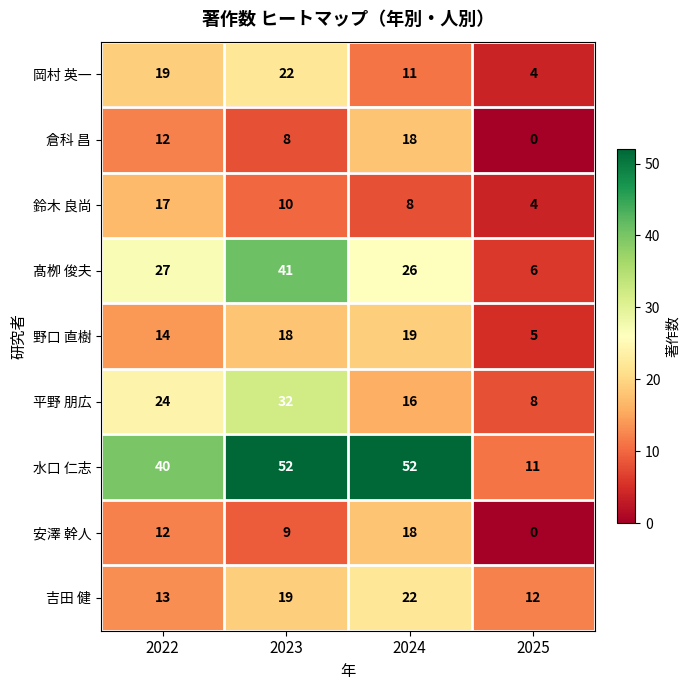

At which category does the chart reach its minimum across all series?

2025